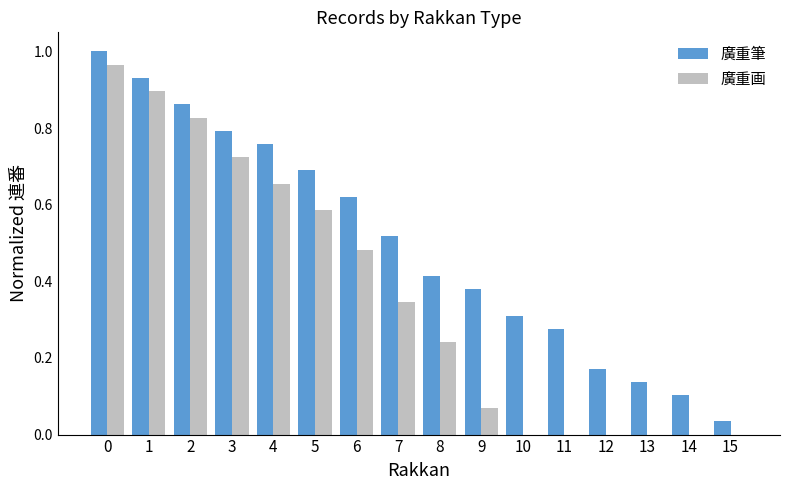

What is the sum of all 廣重筆 values?

8.0